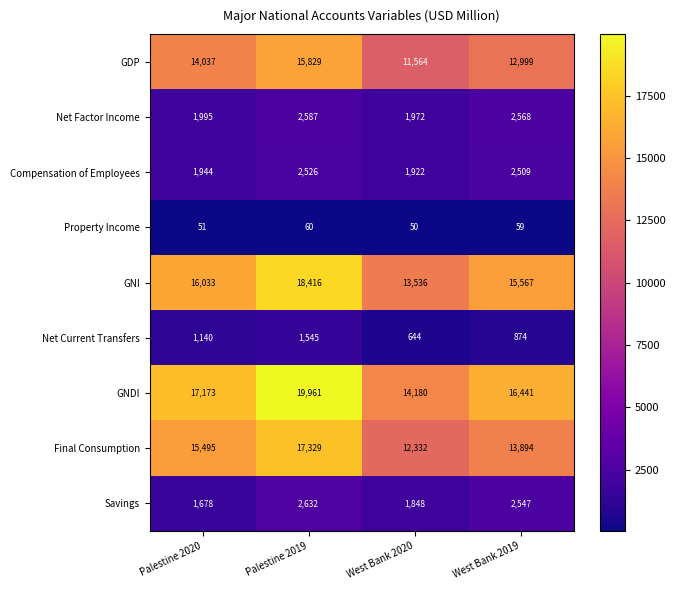

Which series changed the most between Palestine 2019 and West Bank 2020?

GNDI